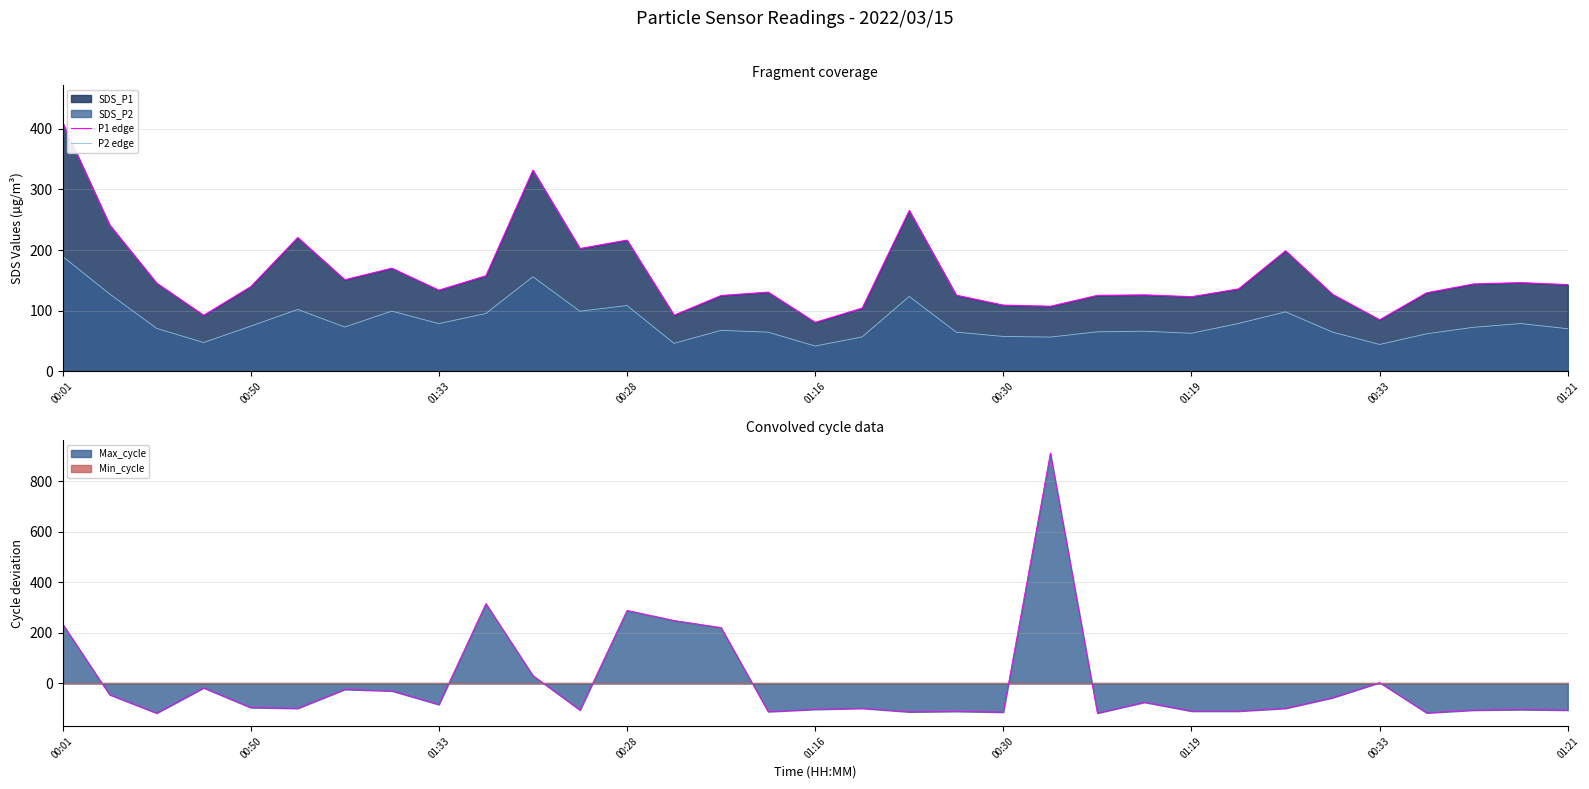

What is the difference between the highest and lowest values at 14?

57.5